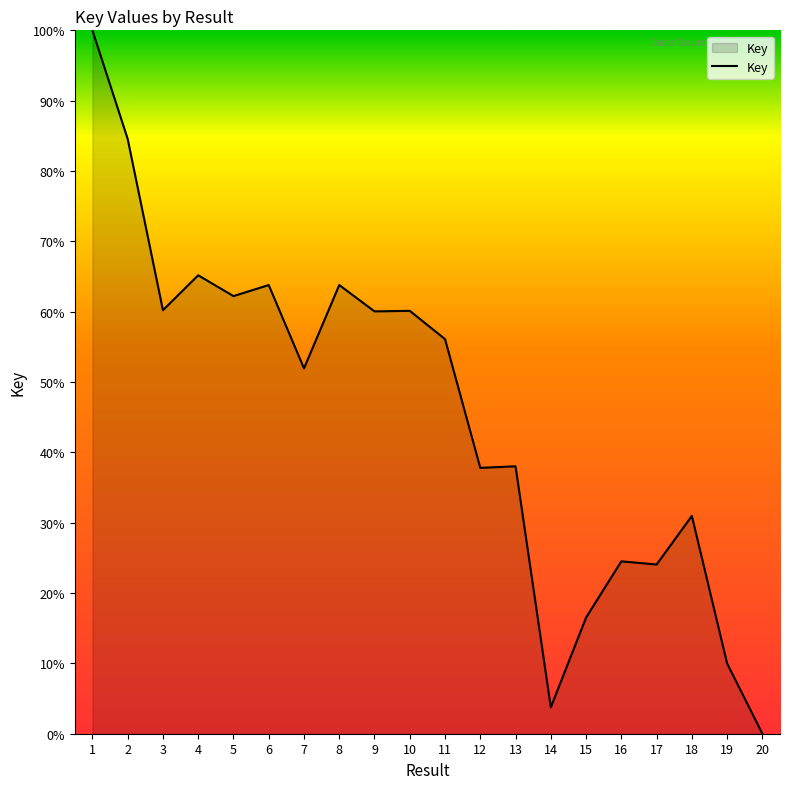

Read the value at 15.

16.5